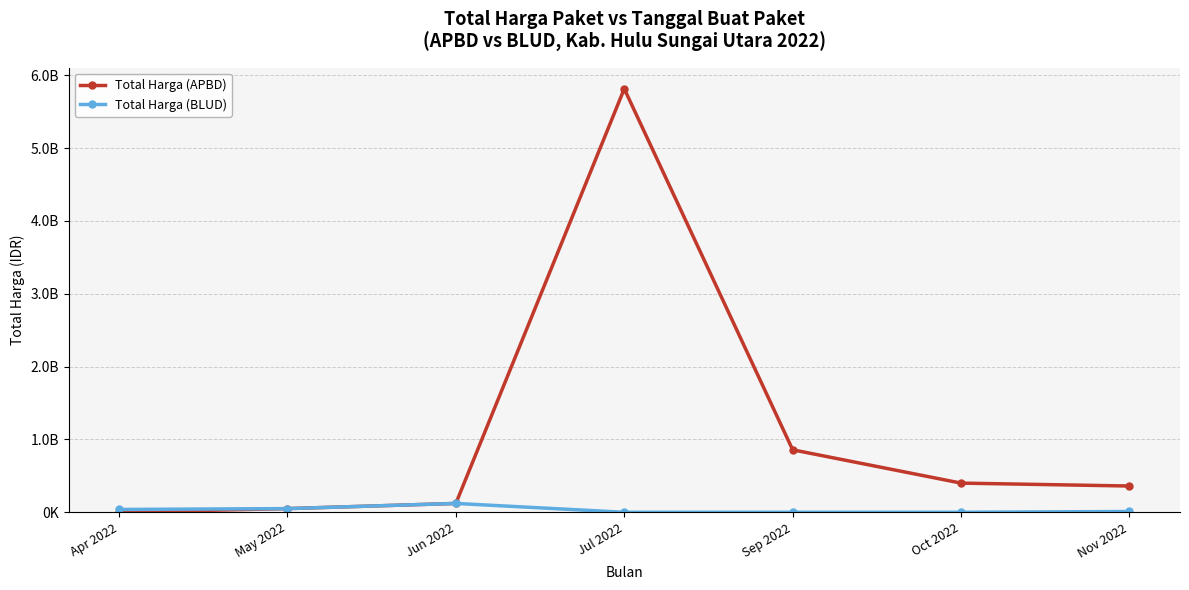

What are all the series names shown in the legend?

Total Harga (APBD), Total Harga (BLUD)